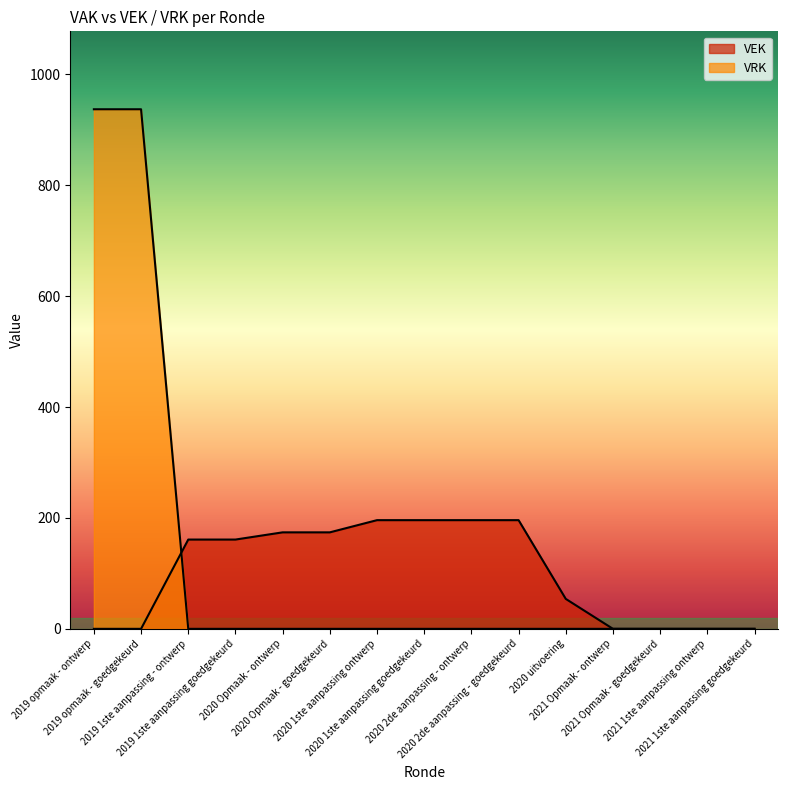

At which label does VEK first exceed 161?

2020 Opmaak - ontwerp